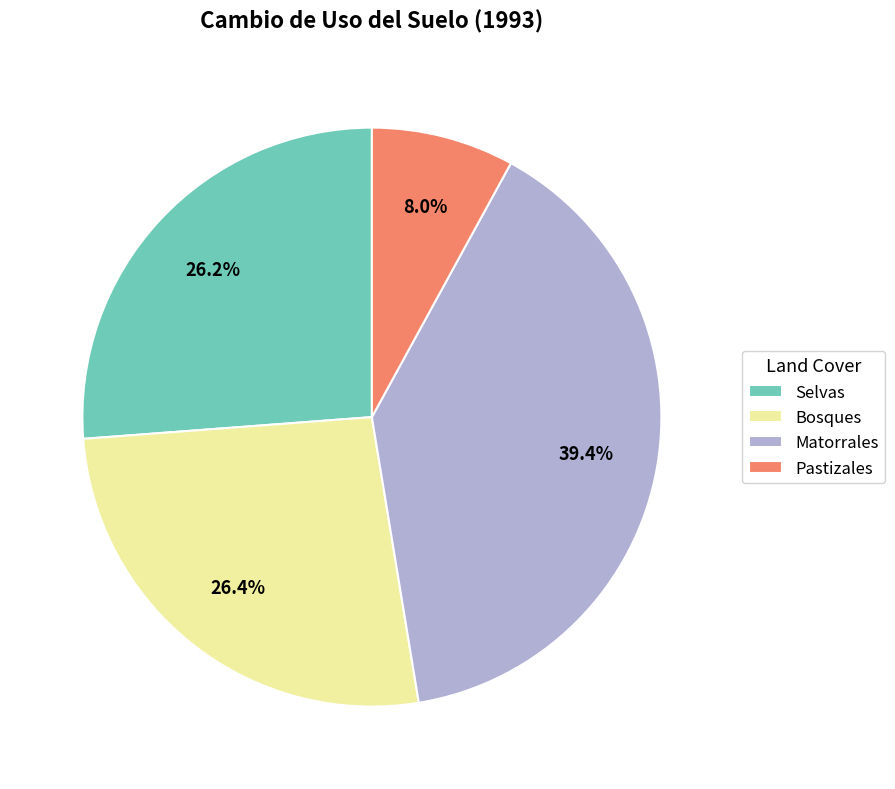

To the nearest percent, what percentage of the pie is Matorrales?

39%